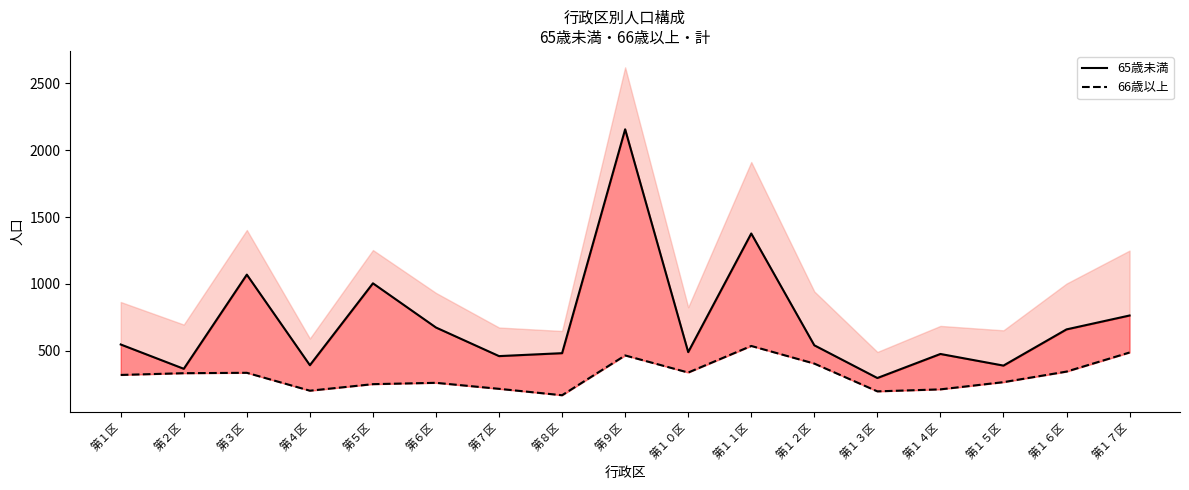

Reading left to right, transcribe all the data shown in this chart.

65歳未満_line: 第１区=546	第２区=364	第３区=1069	第４区=391	第５区=1004	第６区=673	第７区=459	第８区=481	第９区=2157	第１０区=489	第１１区=1377	第１２区=540	第１３区=295	第１４区=475	第１５区=388	第１６区=659	第１７区=763
66歳以上_line: 第１区=318	第２区=331	第３区=334	第４区=200	第５区=249	第６区=259	第７区=214	第８区=166	第９区=464	第１０区=336	第１１区=535	第１２区=403	第１３区=195	第１４区=210	第１５区=264	第１６区=343	第１７区=486